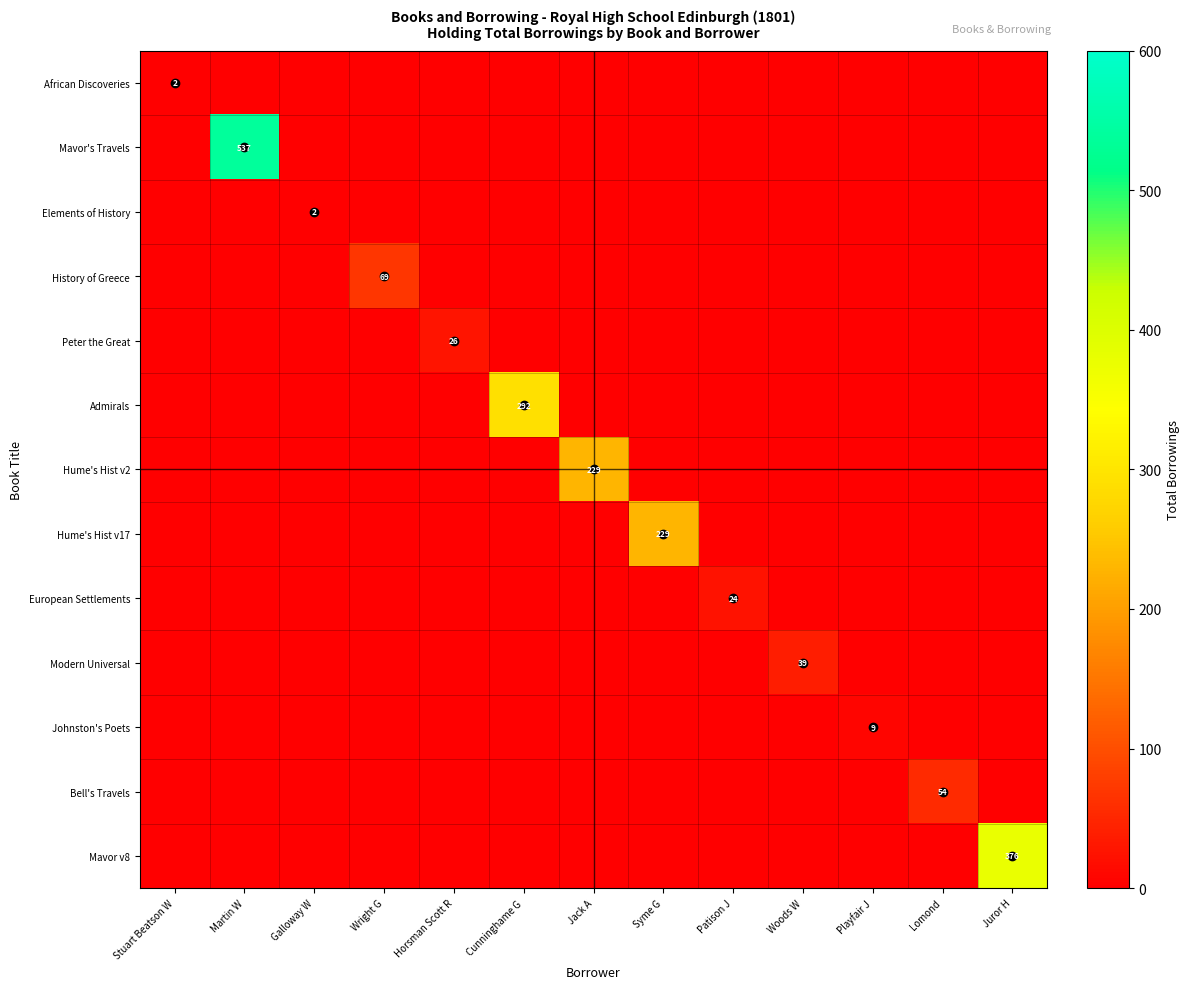

At which category is the sum across all series the highest?

Martin W